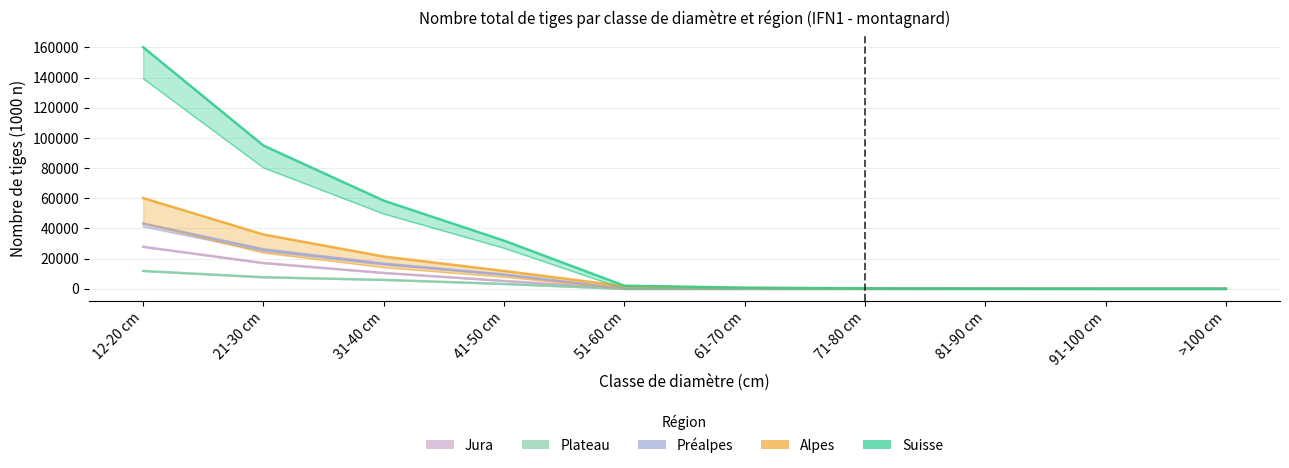

What is the sum of all Jura values?

60806